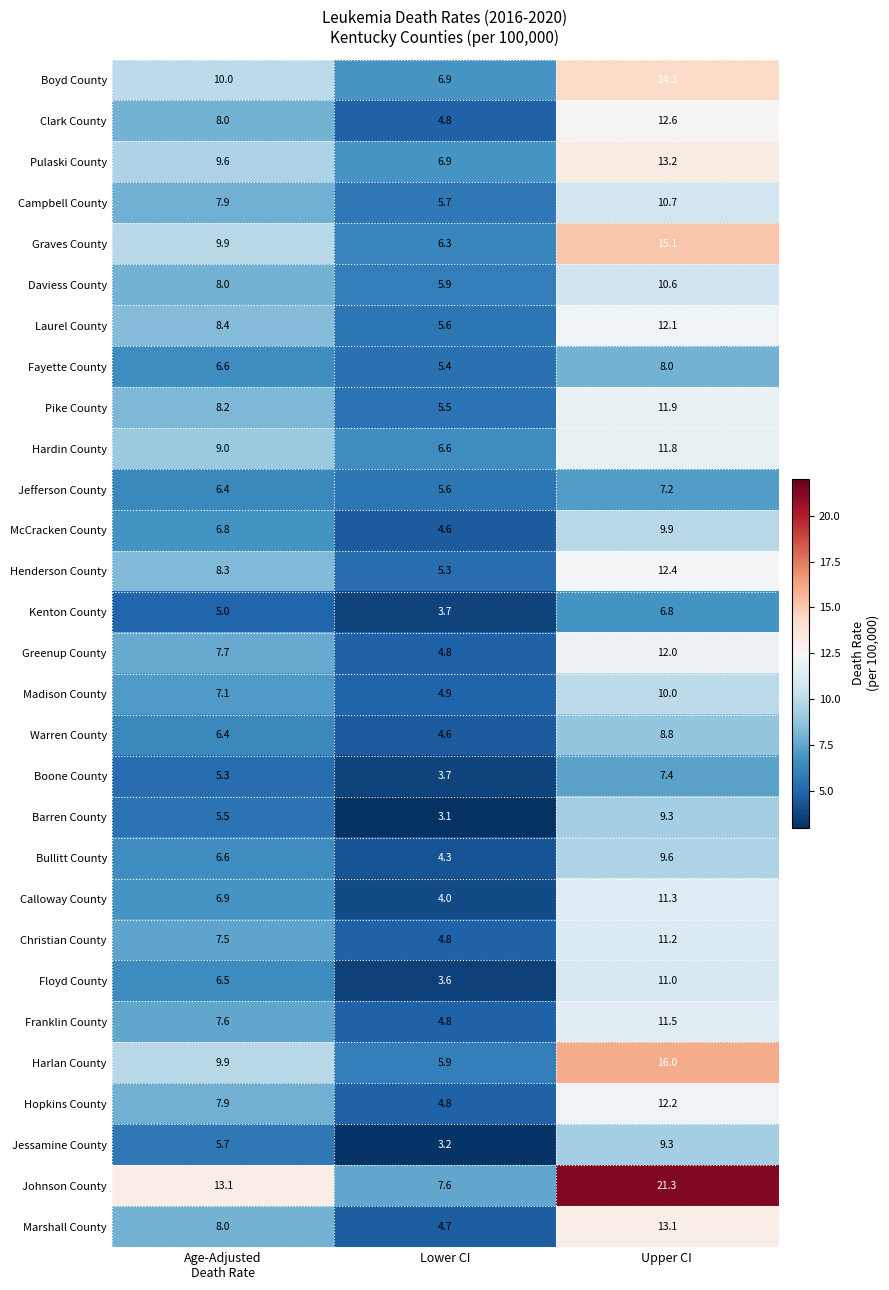

What is the difference between the Boone County values at Lower CI and Upper CI?

3.7